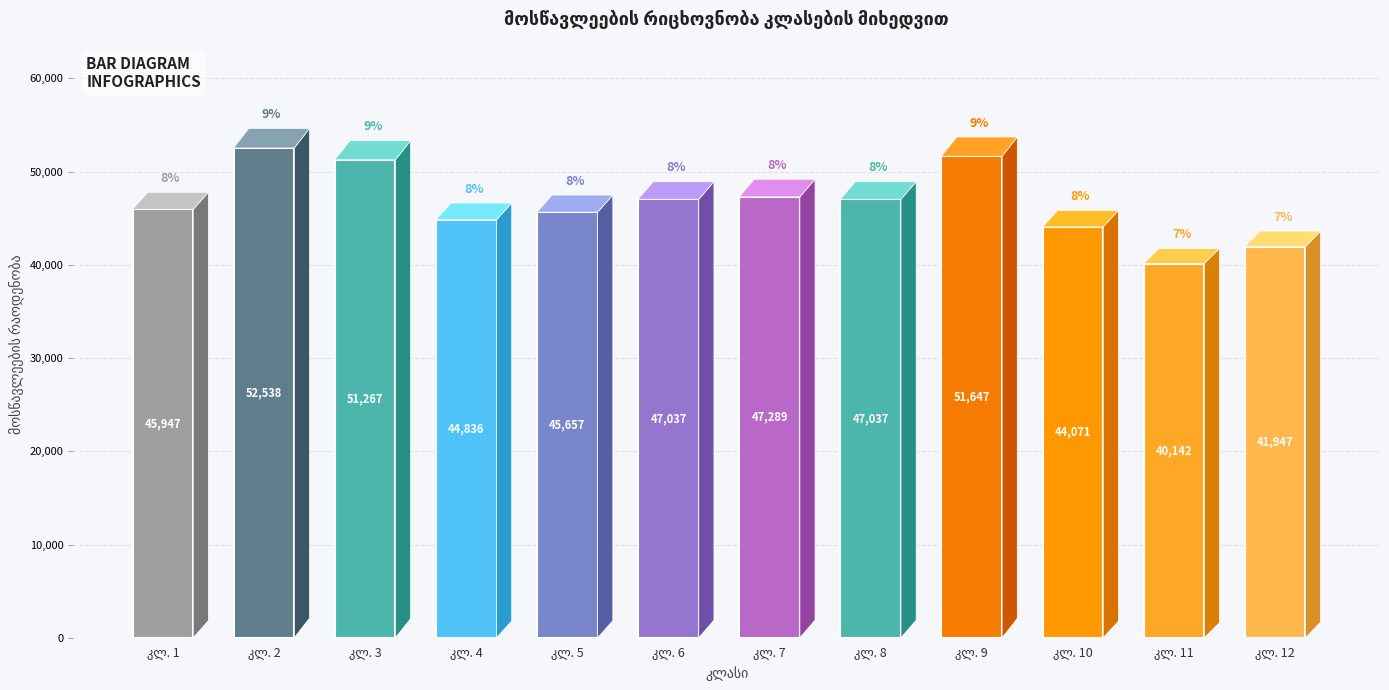

What is the smallest value displayed?

40142